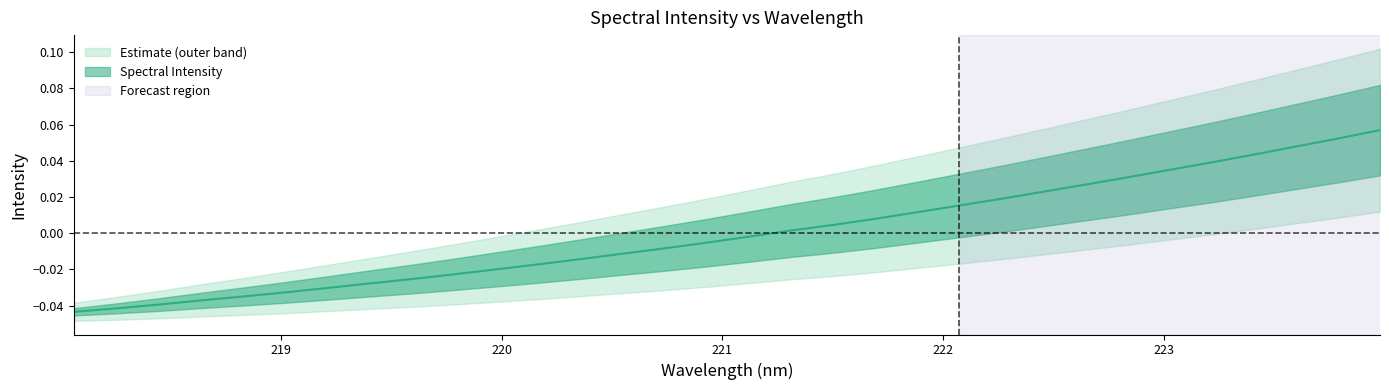

Is this an area chart (filled region under the line)?

No